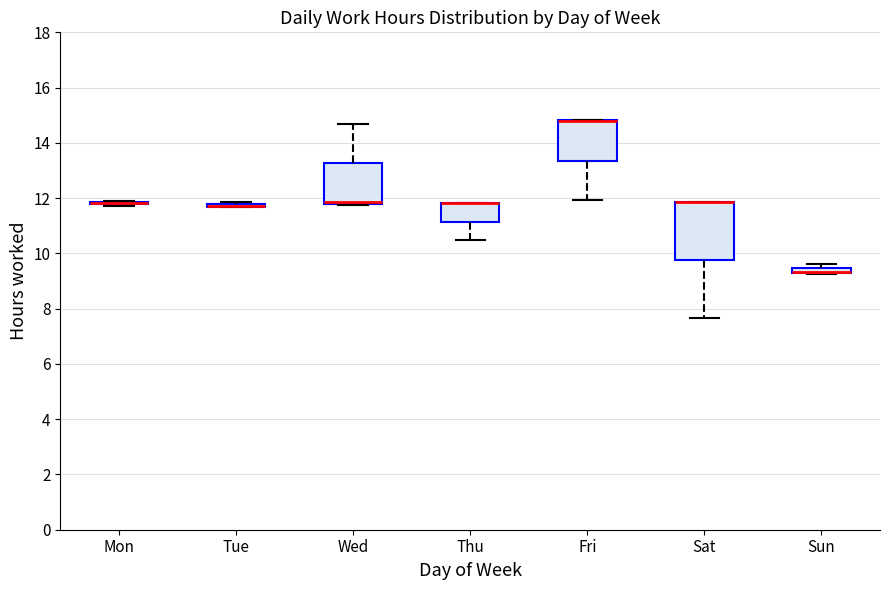

Which box is the tallest, from its lower edge to its upper edge?

Sat